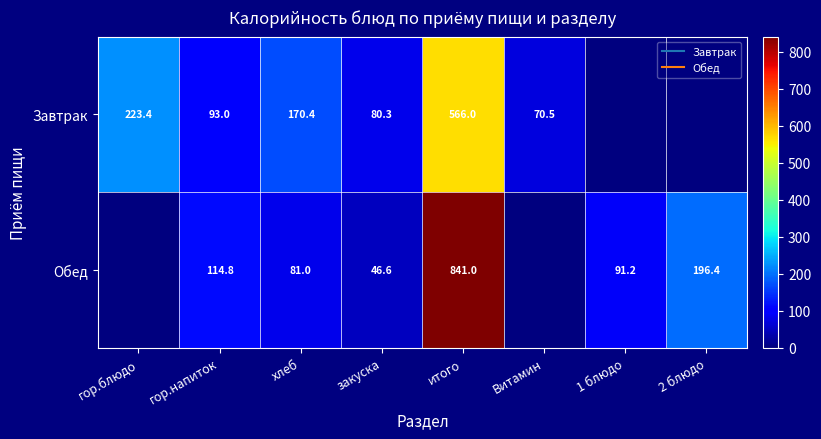

The Обед series shows 154.0 at гор.напиток. True or false?

False